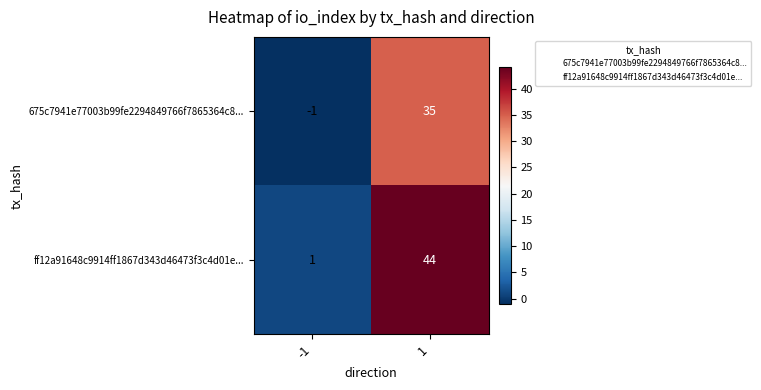

Count the number of categories in the chart.

2